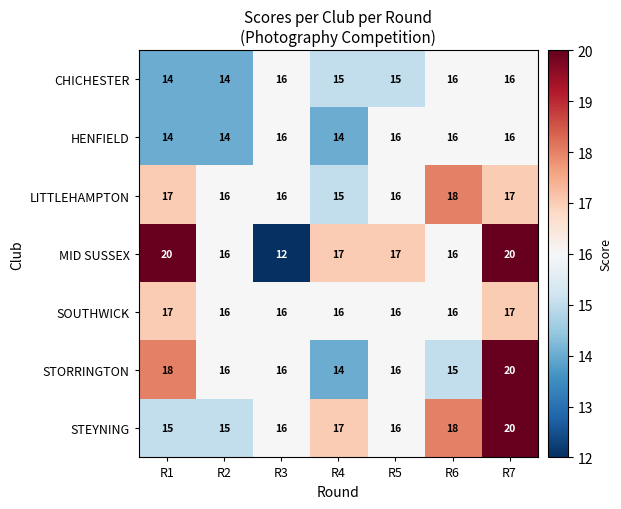

Is it true that HENFIELD equals 16 at R7?

True